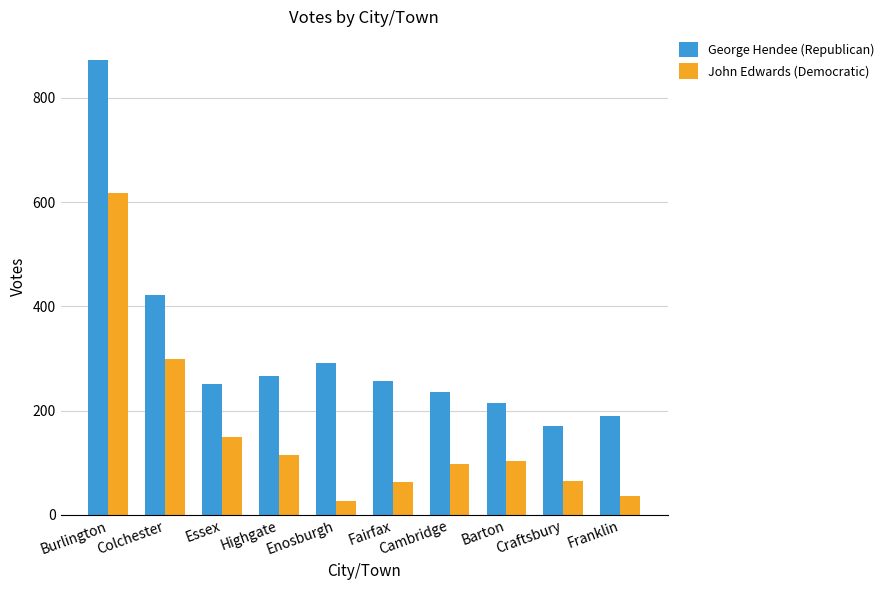

How many bars are there in each group?

2